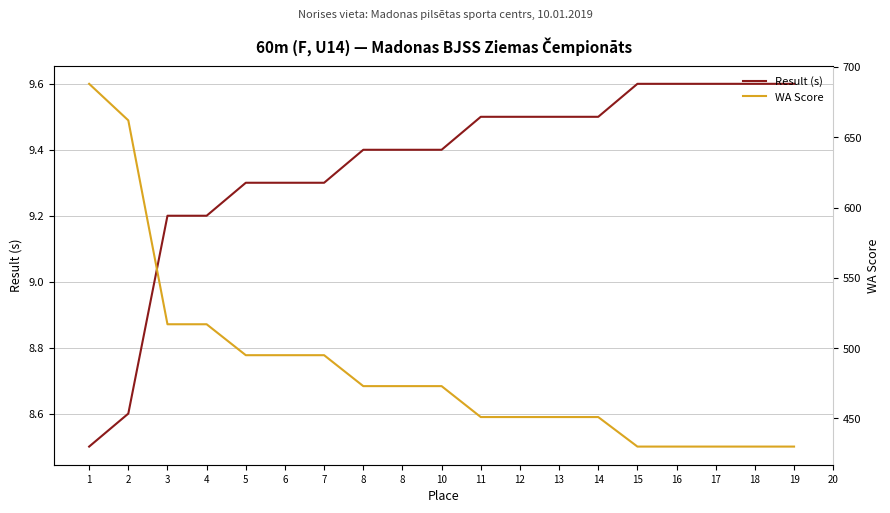

What is the total value across all series at 6?

504.3